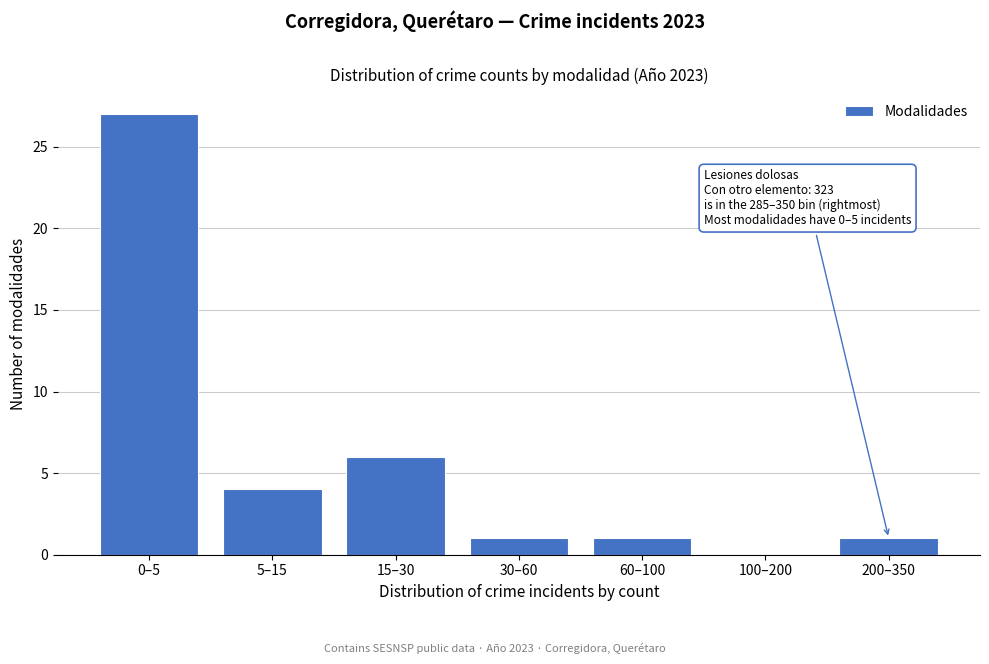

Reading left to right, list all the values displayed in this chart.

0–5=27	5–15=4	15–30=6	30–60=1	60–100=1	100–200=0	200–350=1